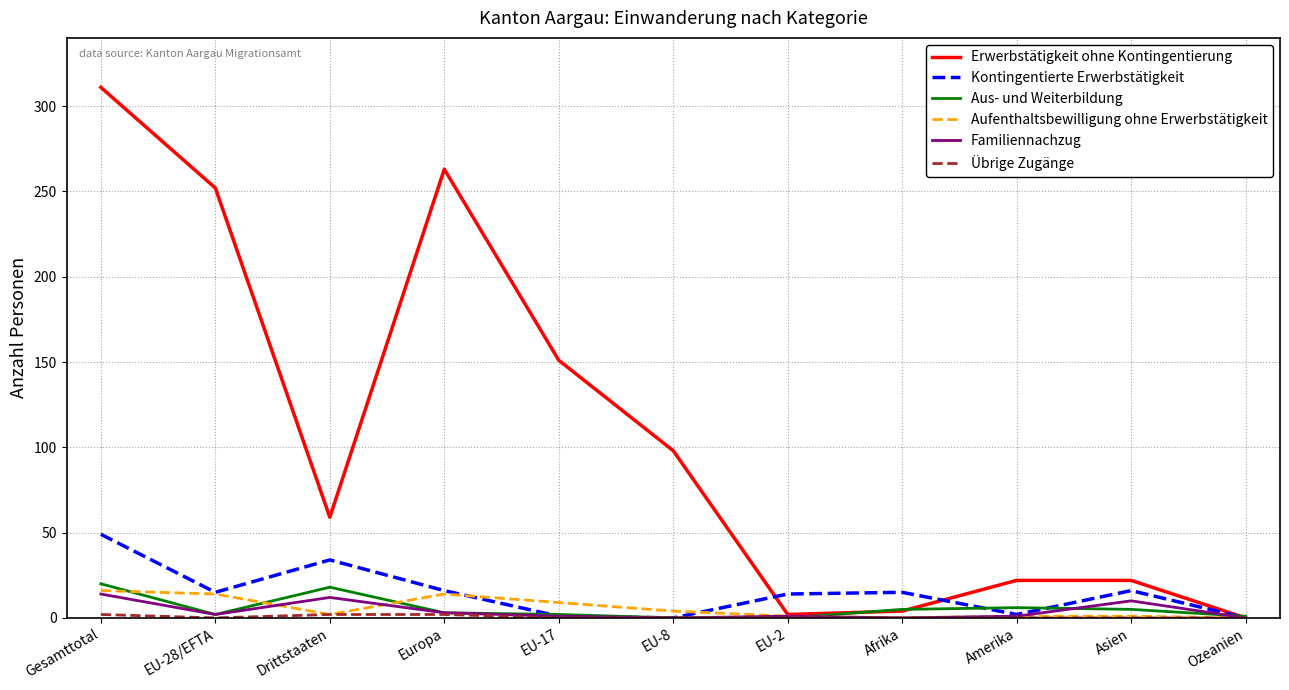

What is the greatest value displayed?

311